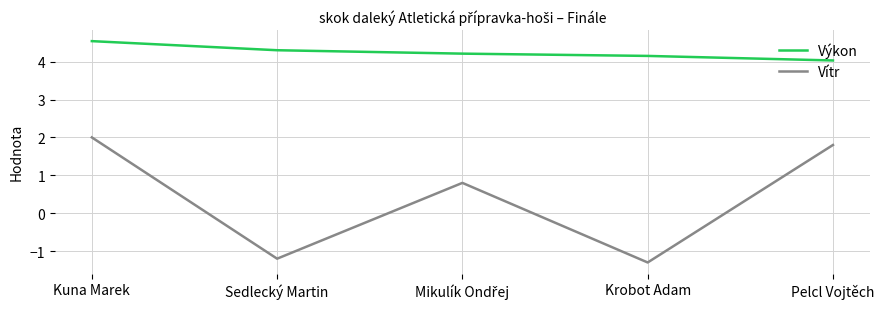

Count the number of categories in the chart.

5